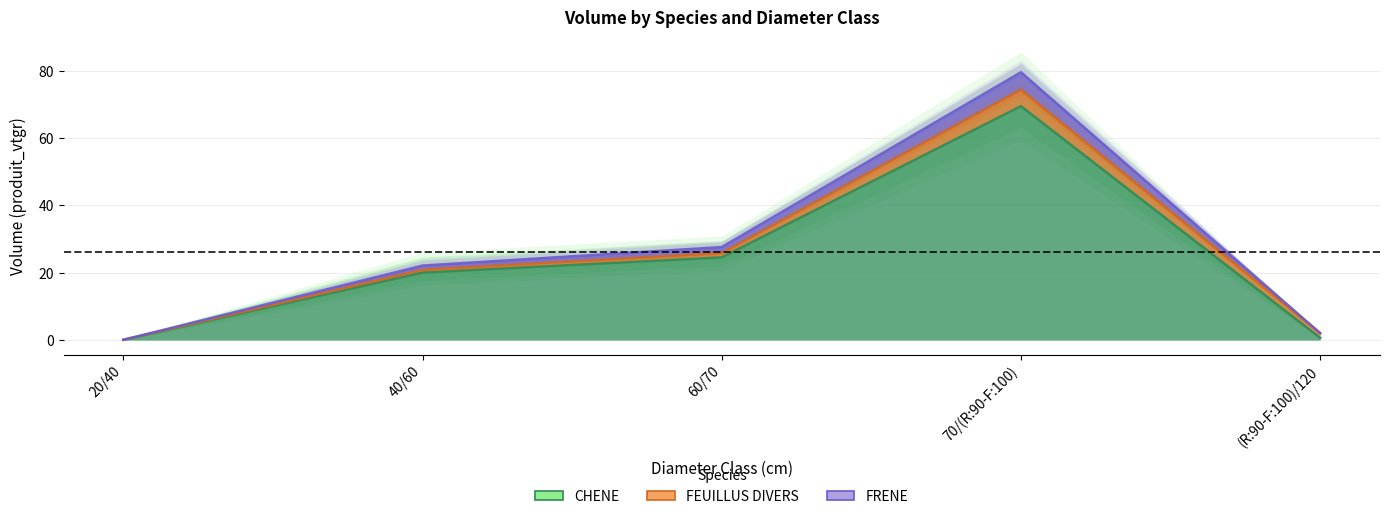

True or false: CHENE has a value of 20.0 at 40/60.

True